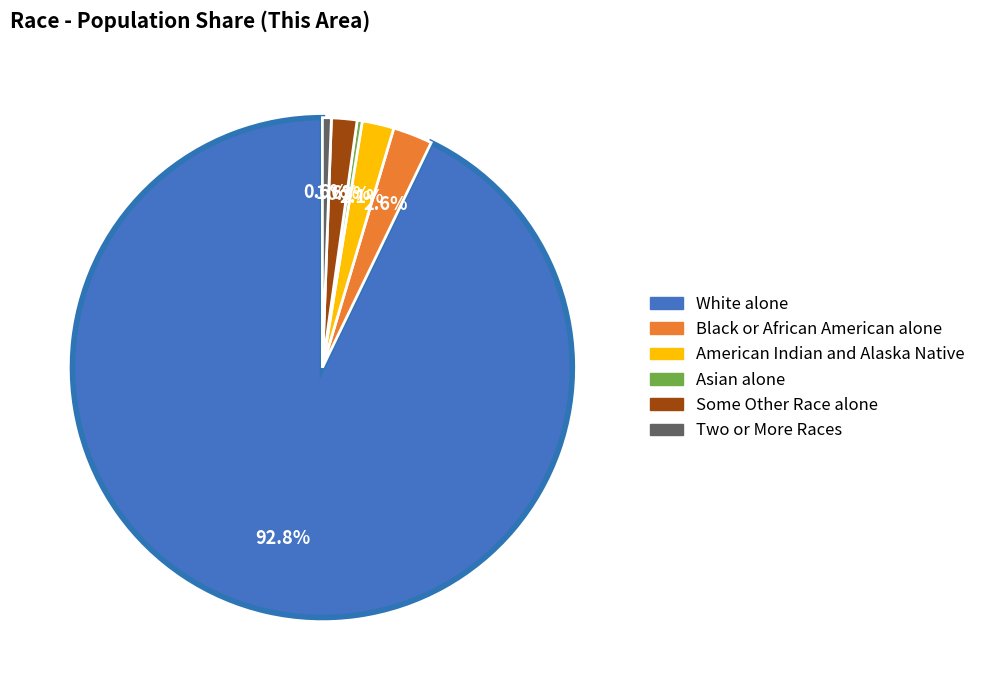

Does White alone account for over 50% of the chart?

Yes